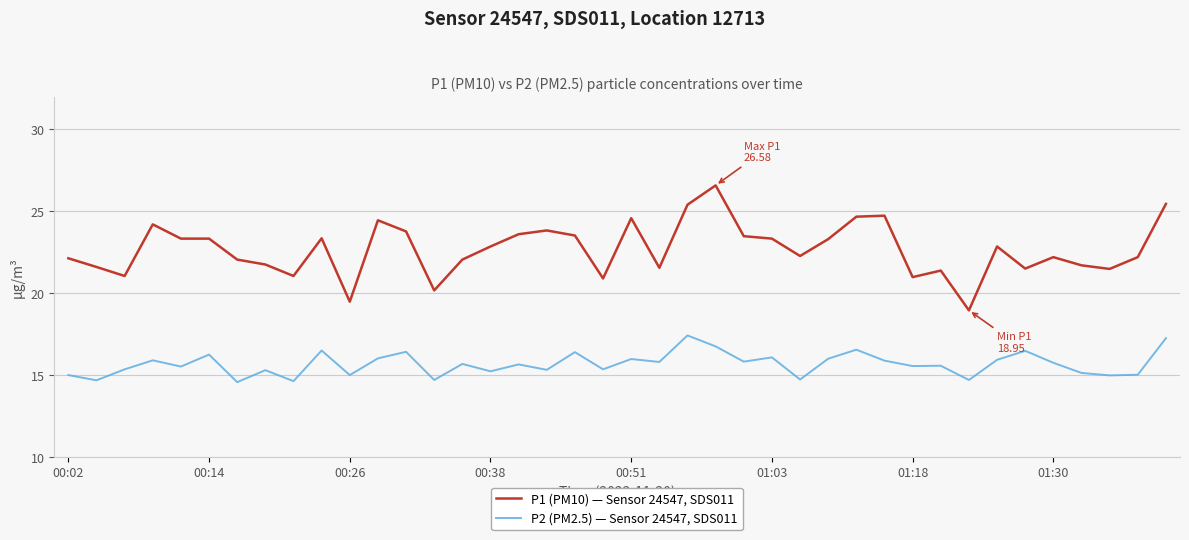

Which series has the widest spread of values?

P1 (PM10) — Sensor 24547, SDS011